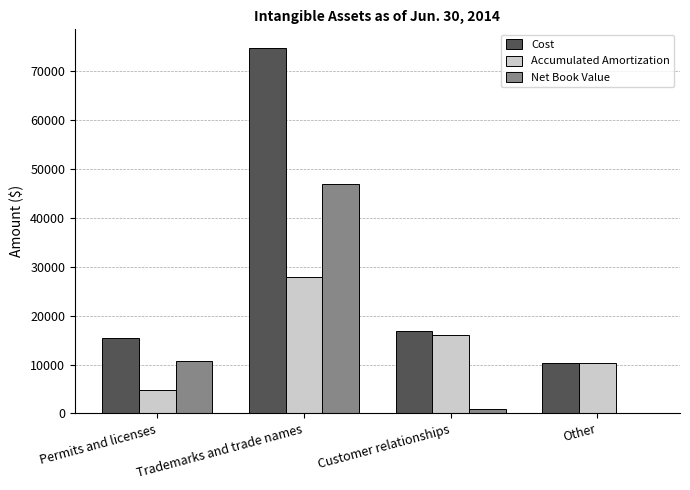

What is the difference between the Net Book Value values at Other and Customer relationships?

793